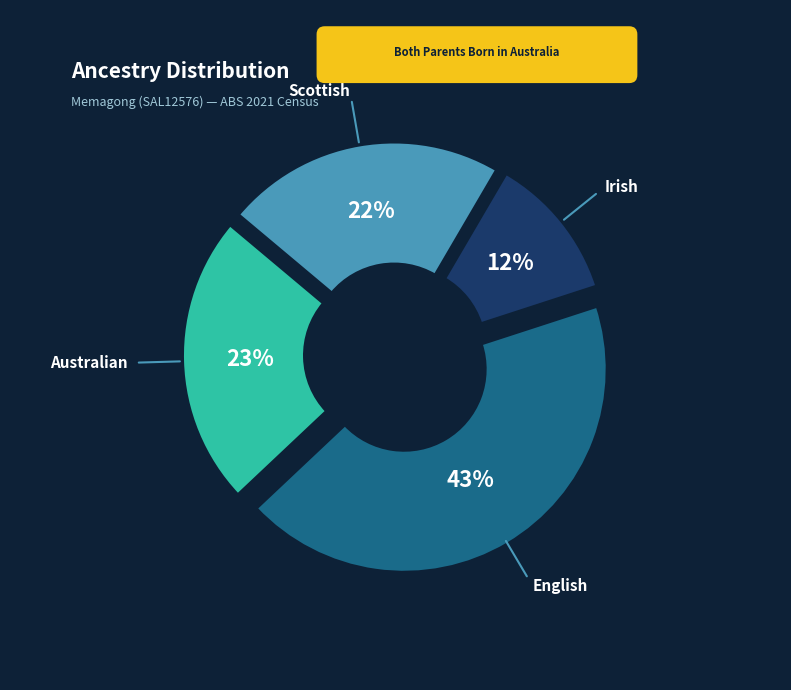

Rank the categories by value from highest to lowest.

English, Australian, Scottish, Irish